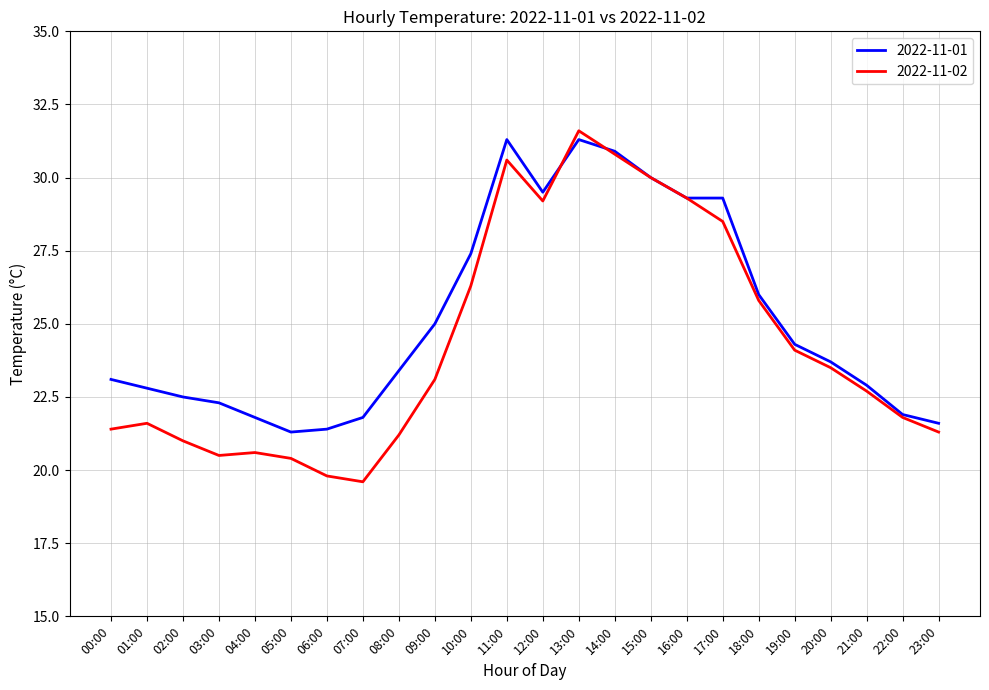

True or false: 2022-11-01 and 2022-11-02 intersect in this chart.

True